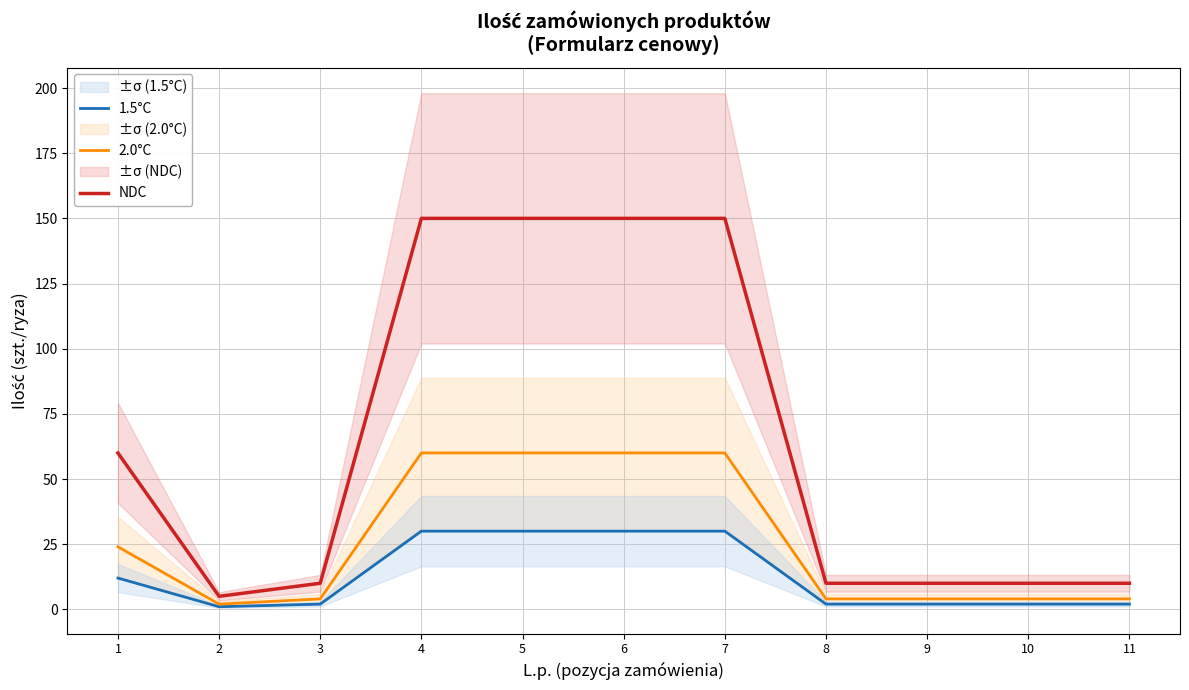

Which label corresponds to the largest value in the chart?

4